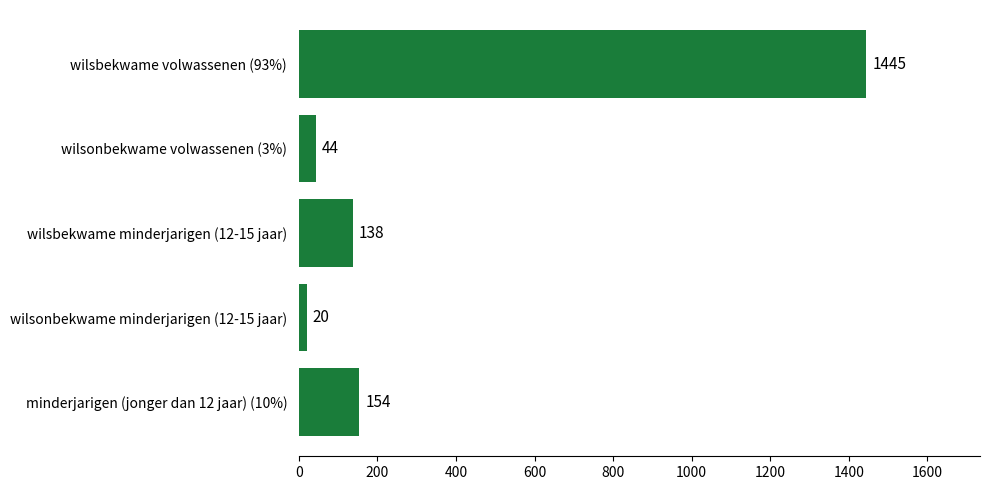

What is the sum of the values at wilsbekwame minderjarigen (12-15 jaar) and wilsonbekwame volwassenen (3%)?

182